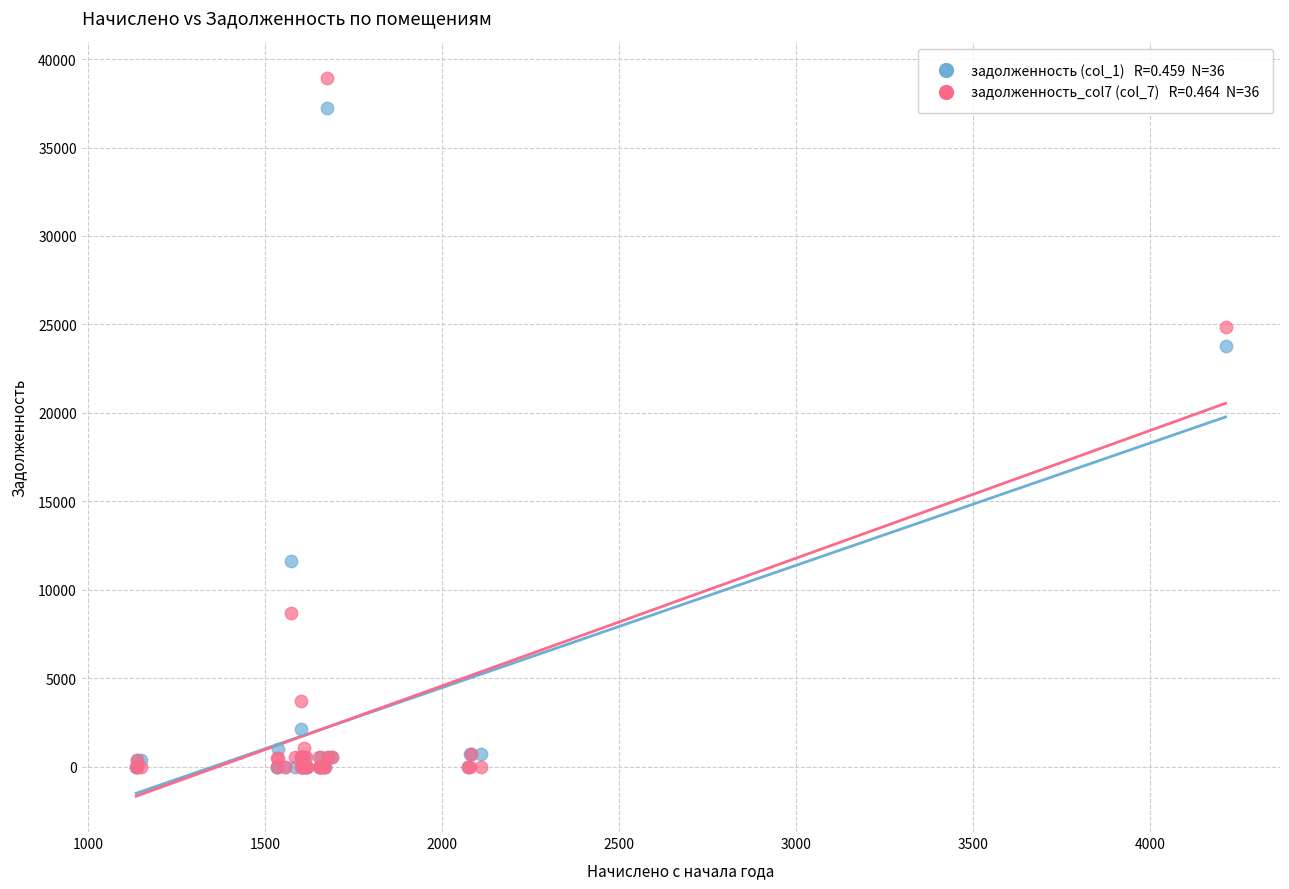

Across all series, what Y value is closest to 19454?

23752.7